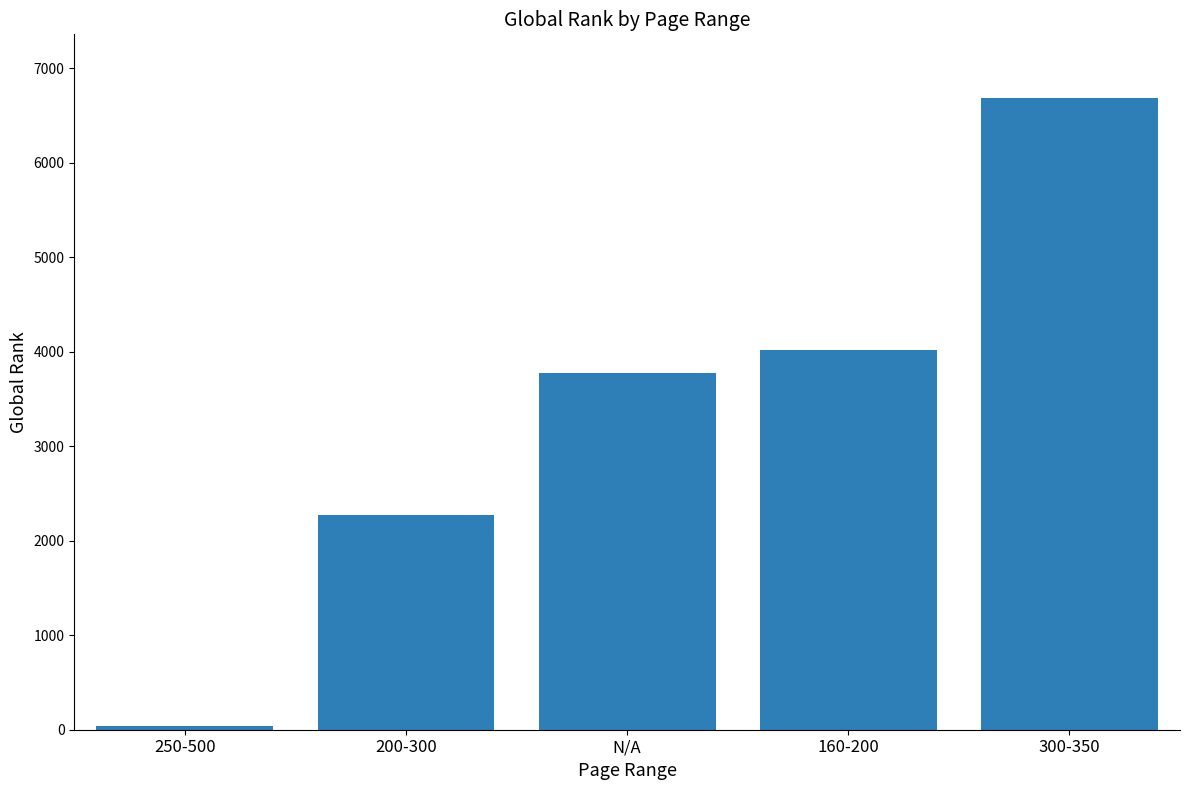

What value does the data have at N/A, to the nearest 50?

3750